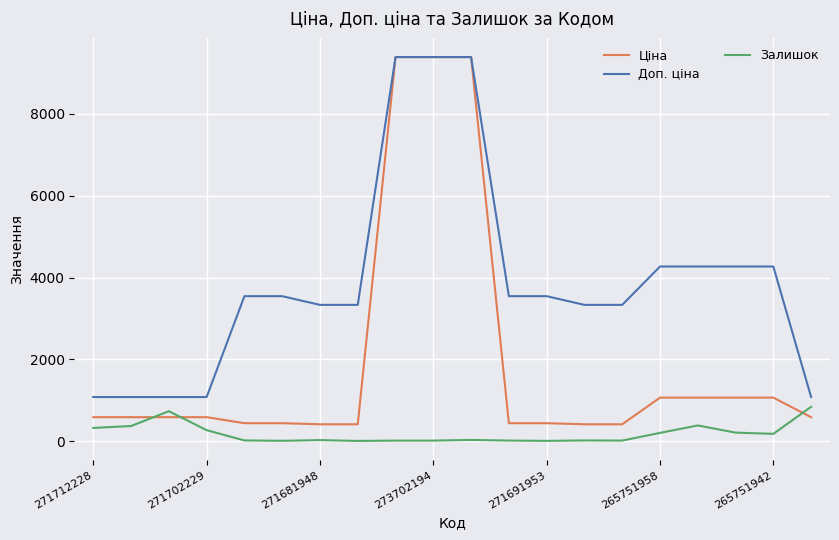

What is the highest value of the Залишок series?

843.0